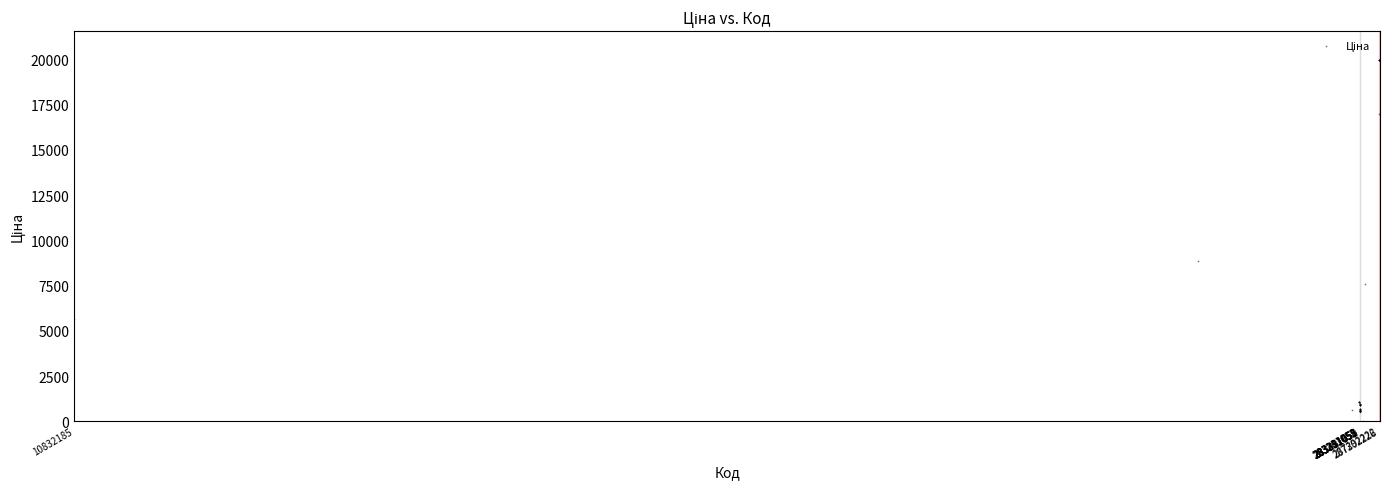

What Y value in the scatter plot is closest to 9998?

8856.7